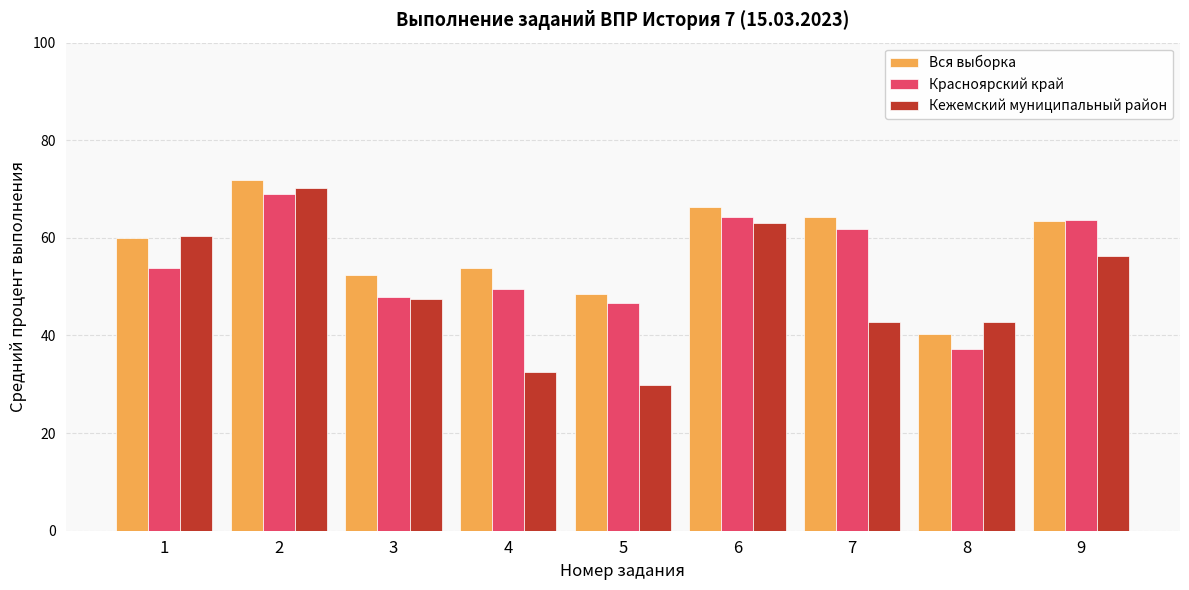

True or false: Вся выборка has a value of 53.9 at 4.

True